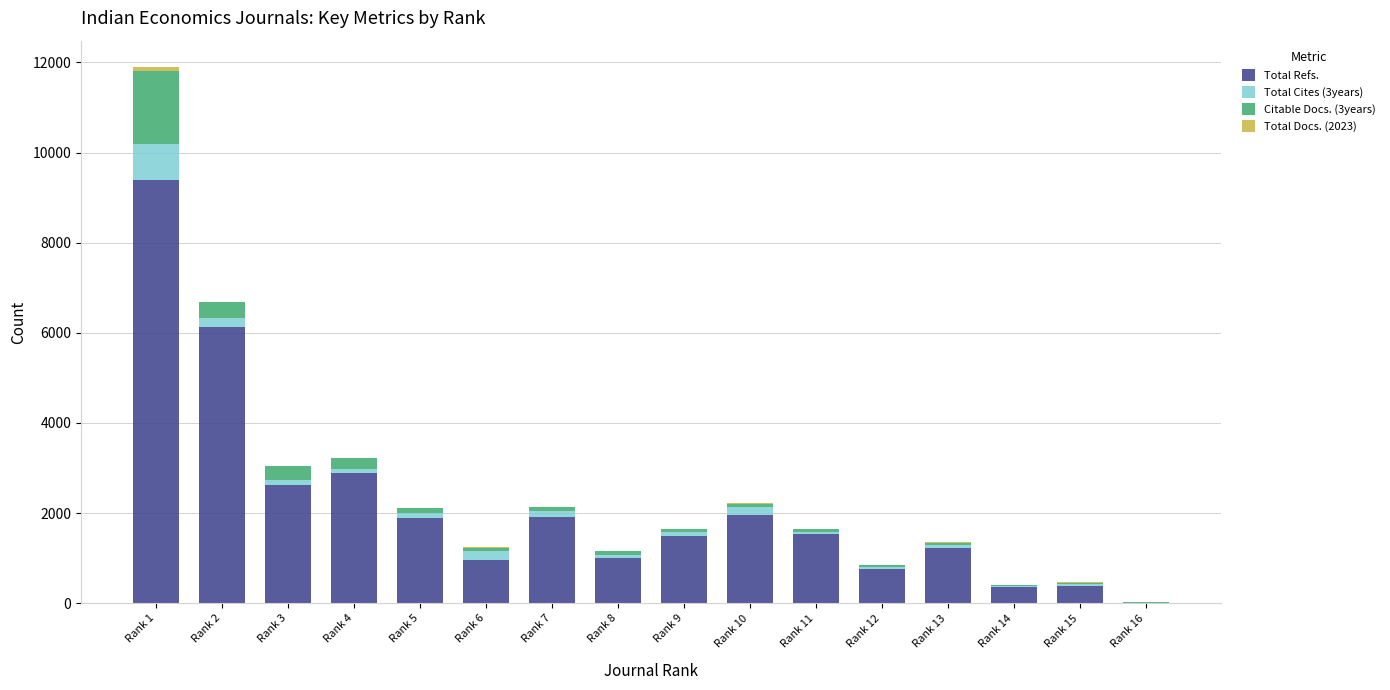

What is the maximum value for Total Refs.?

9390